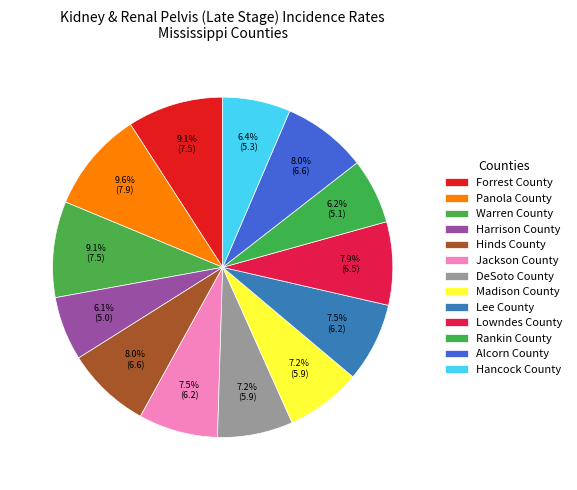

The Alcorn County slice represents 8% of the pie. True or false?

True